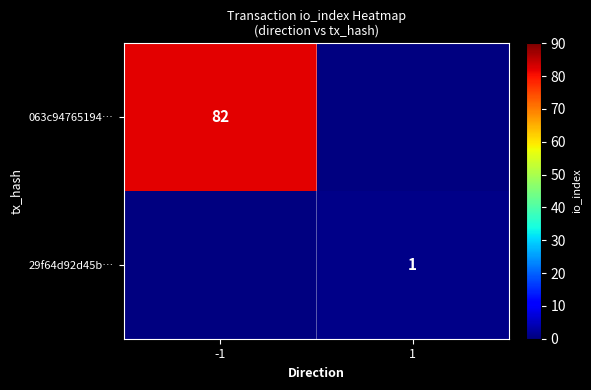

True or false: 063c94765194… has a value of 82 at -1.

True